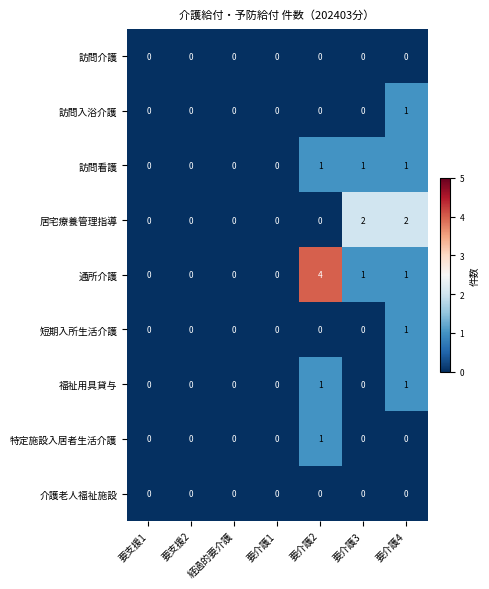

What is the total value across all series at 要介護4?

7